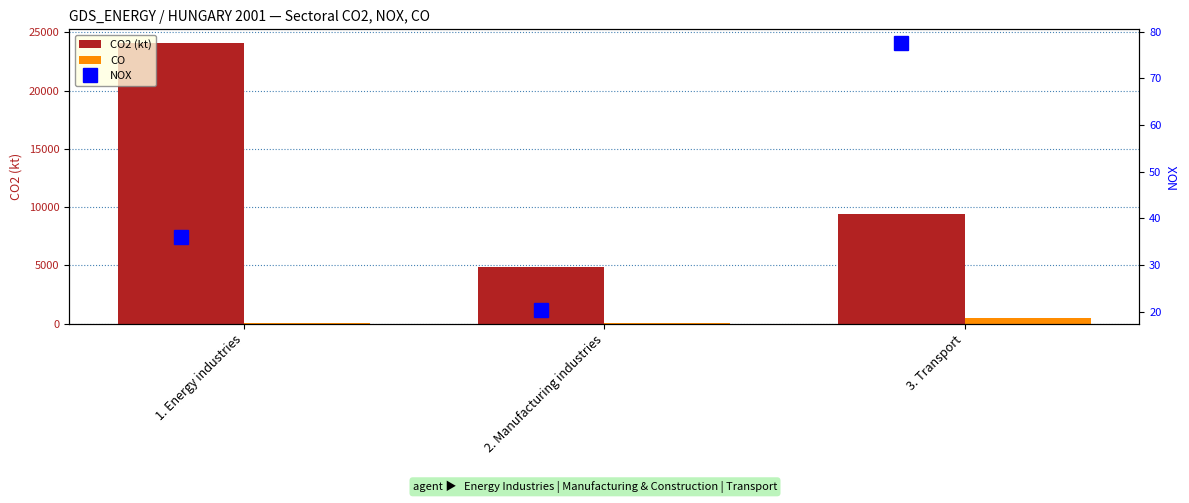

Where is CO nearest to the value 240?

2. Manufacturing industries